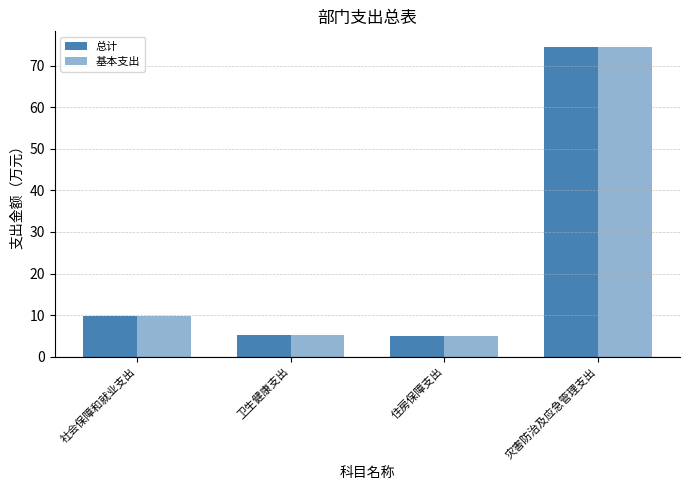

At 灾害防治及应急管理支出, list the series in order from largest to smallest.

总计, 基本支出